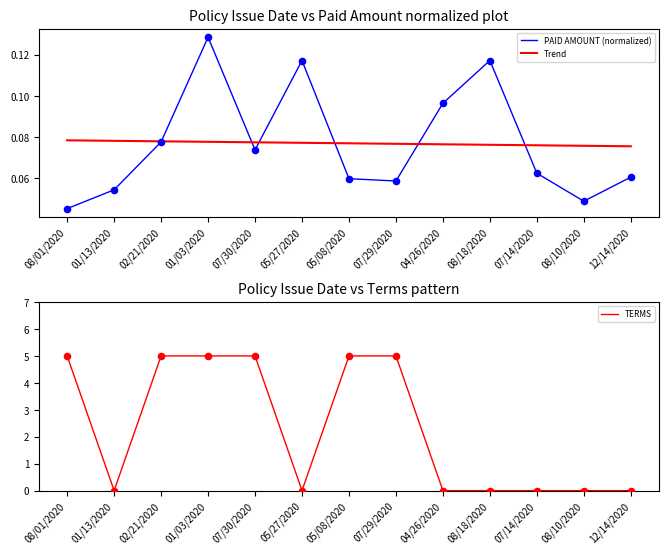

Is the value of Trend at 02/21/2020 greater than the value of TERMS at 08/18/2020?

Yes